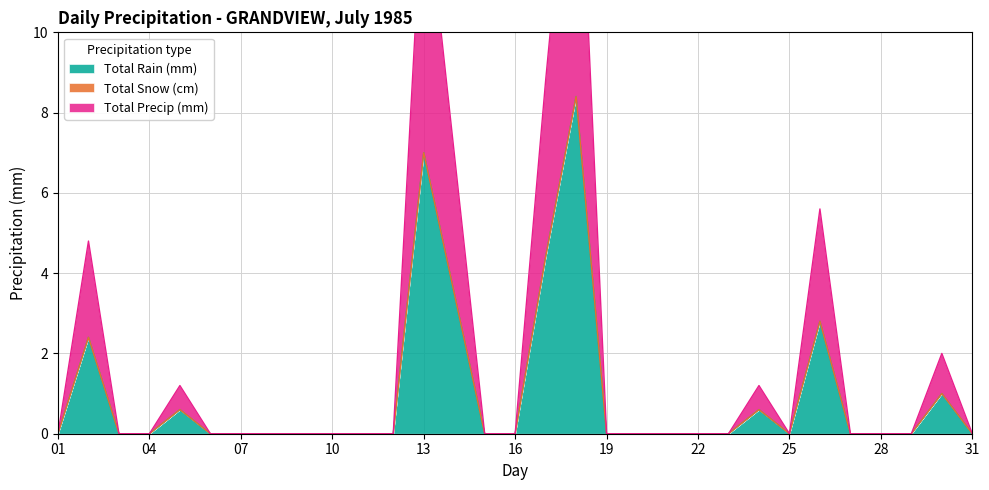

What is the maximum value for Total Rain (mm)?

8.4